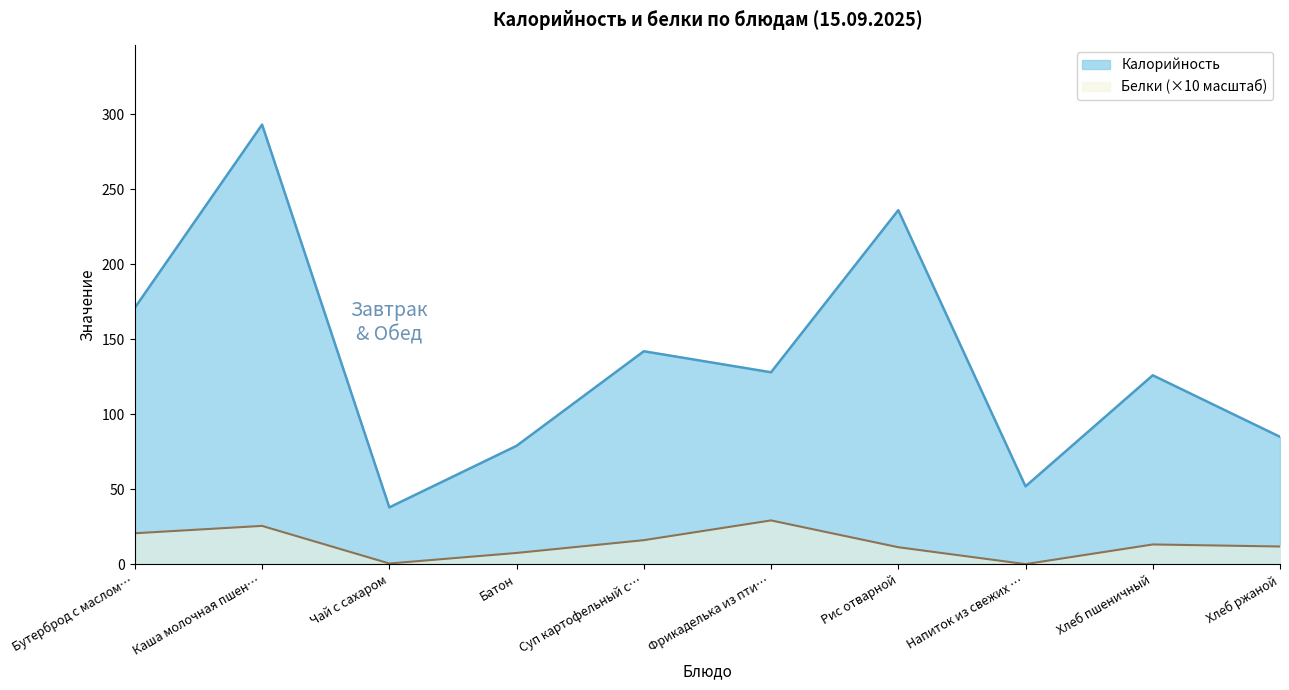

At Бутерброд с маслом…, list the series in order from smallest to largest.

Белки (×10 масштаб), Калорийность